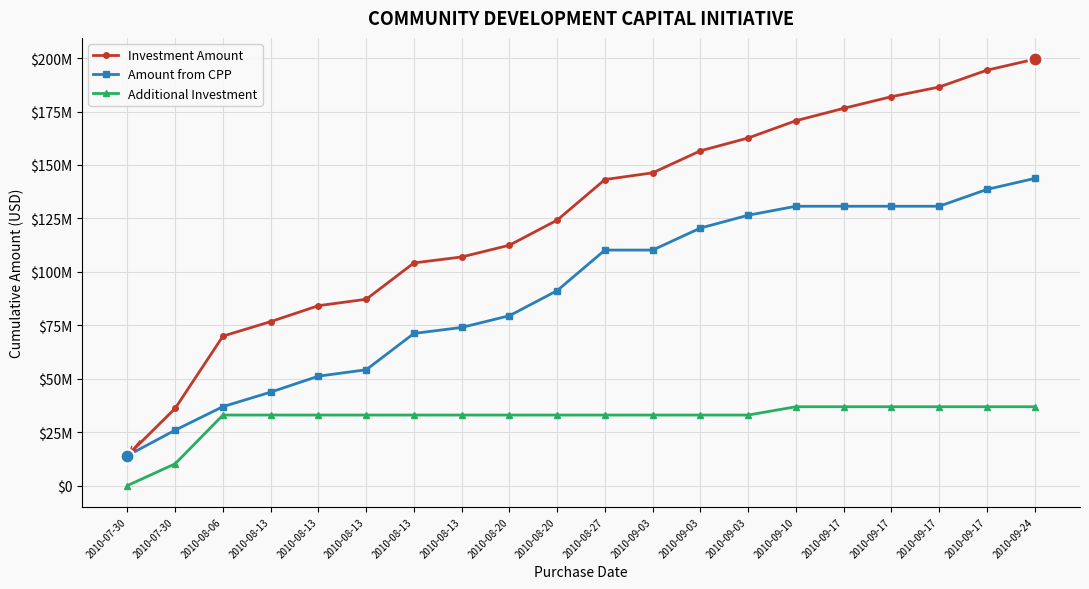

What is the label of the 7th point from the right?

2010-09-03